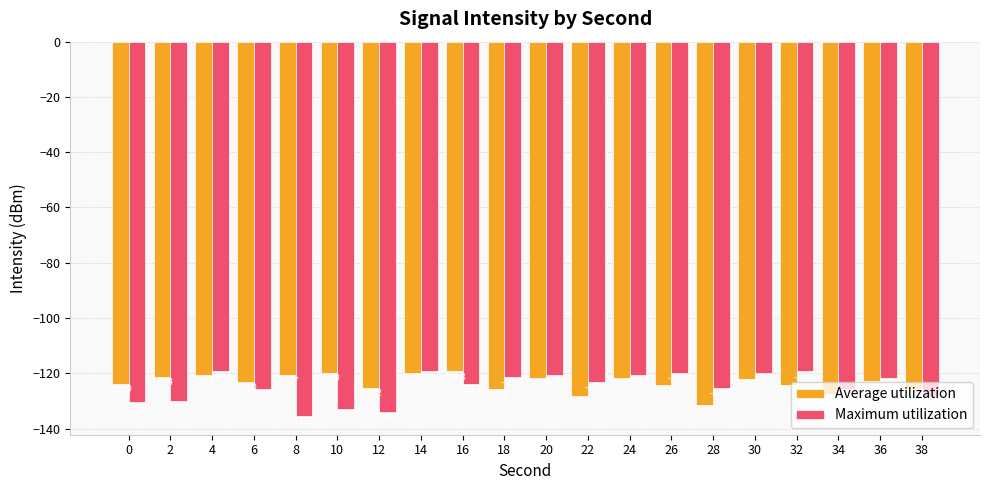

The Maximum utilization series shows -200.2 at 0. True or false?

False